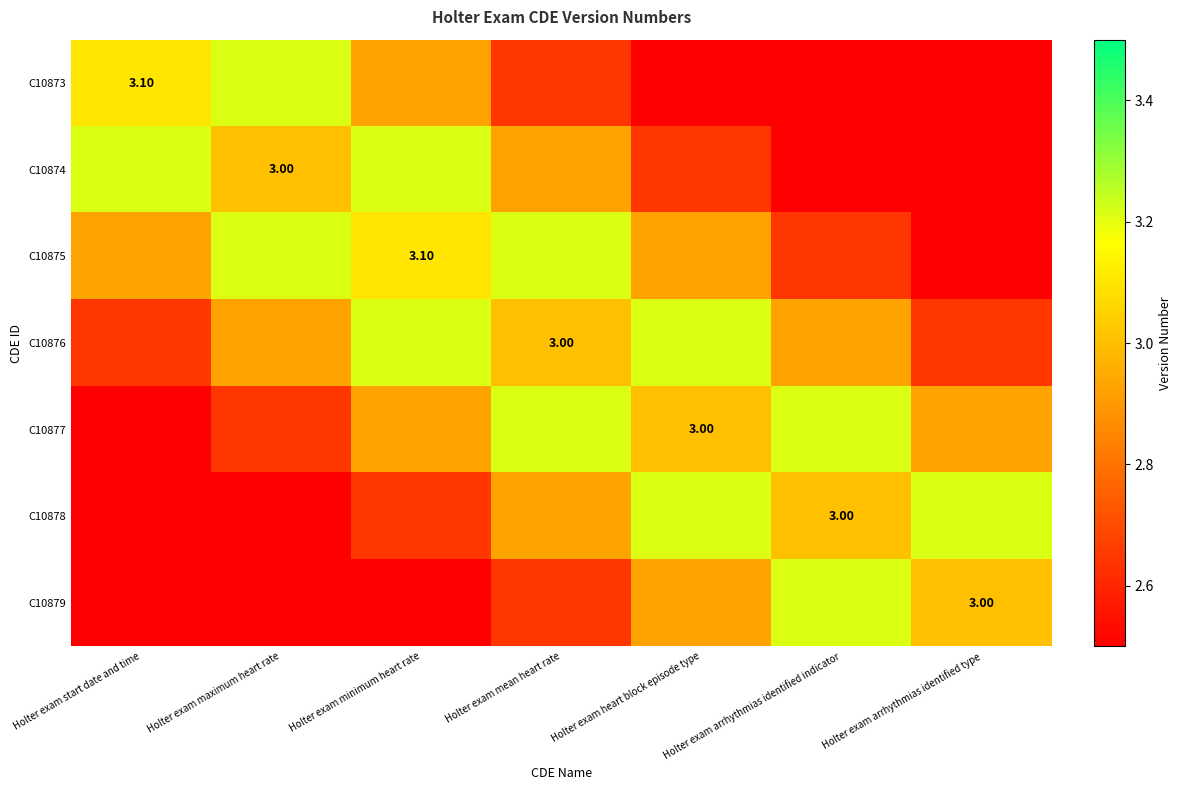

What is the approximate value of C10875 at Holter exam start date and time?

2.9